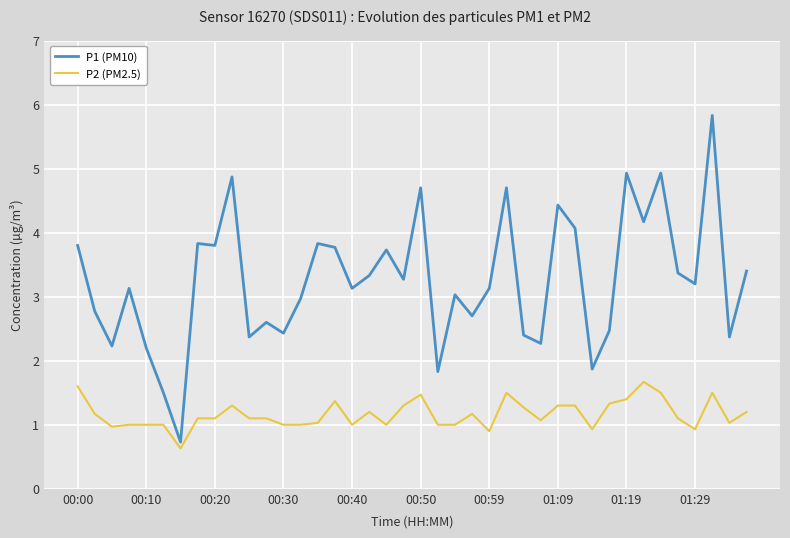

Which series has the widest spread of values?

P1 (PM10)